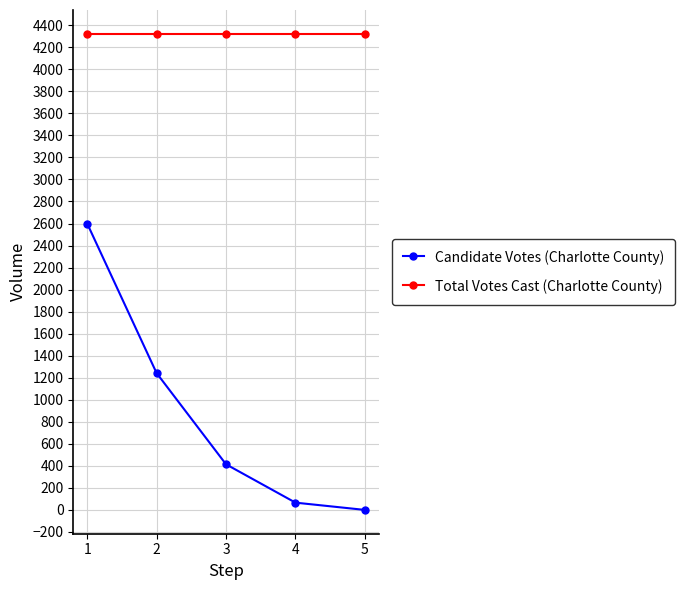

What is the greatest value displayed?

4322